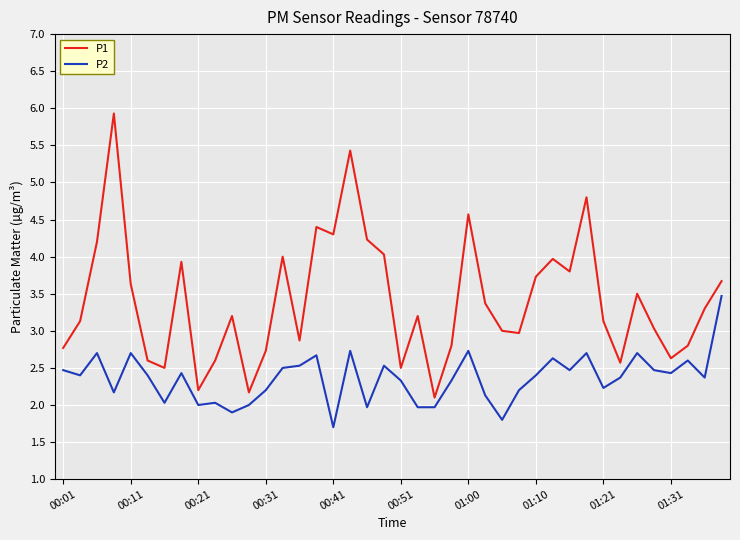

Which series has the largest range (max minus min)?

P1